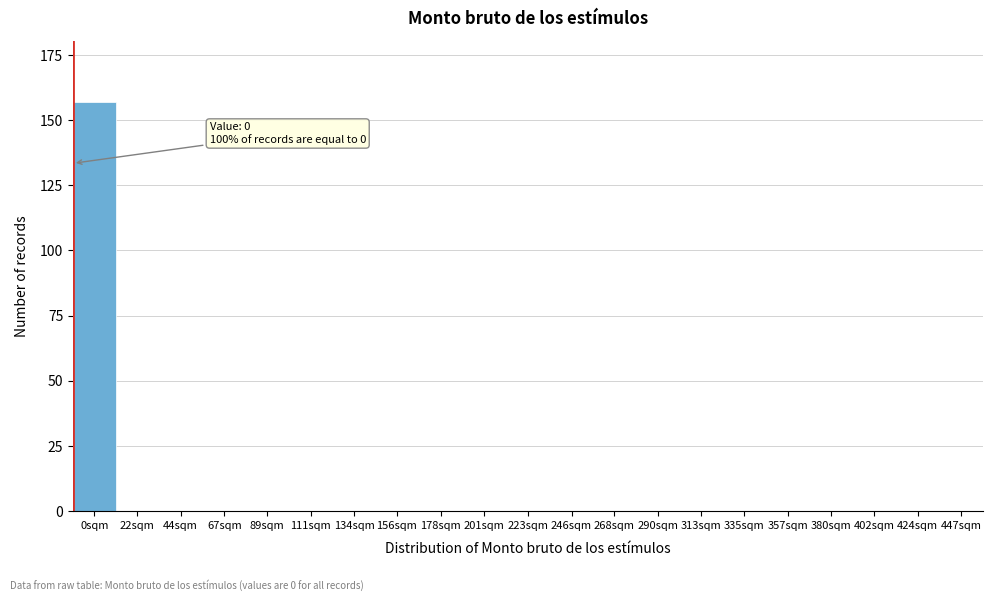

Reading left to right, transcribe all the data shown in this chart.

0sqm=157	22sqm=0	44sqm=0	67sqm=0	89sqm=0	111sqm=0	134sqm=0	156sqm=0	178sqm=0	201sqm=0	223sqm=0	246sqm=0	268sqm=0	290sqm=0	313sqm=0	335sqm=0	357sqm=0	380sqm=0	402sqm=0	424sqm=0	447sqm=0